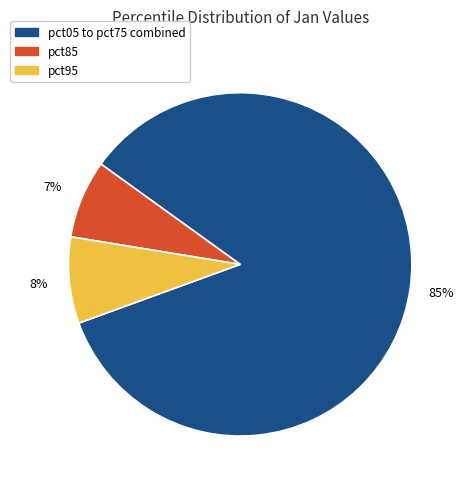

Is there any slice that represents more than half of the pie?

Yes